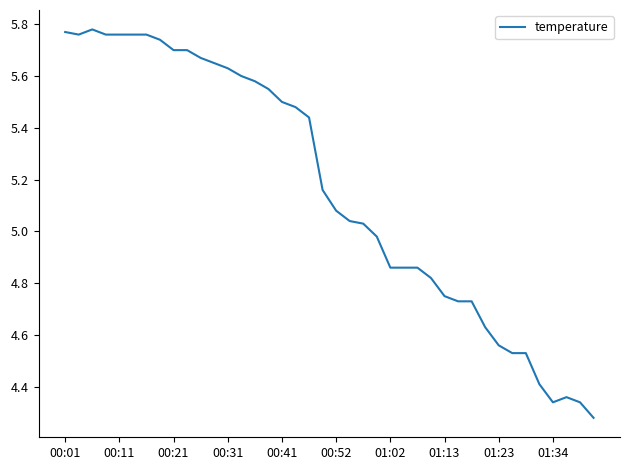

Does the chart display data point markers on the line(s)?

No